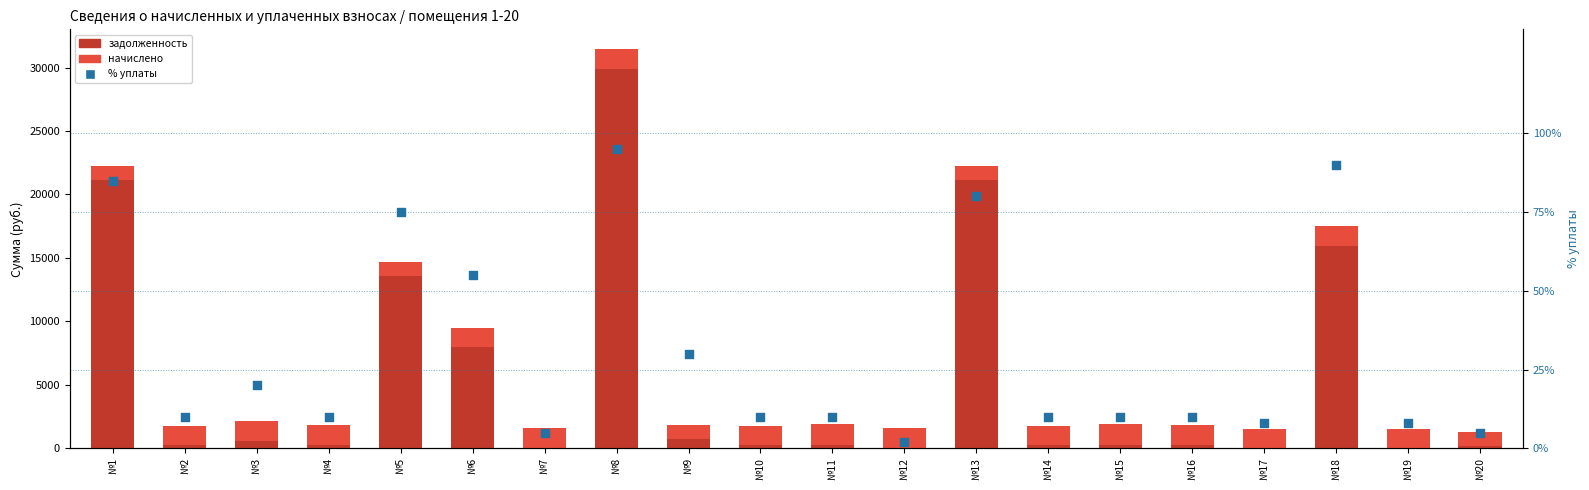

What is the total value across all series at №14?

1781.8